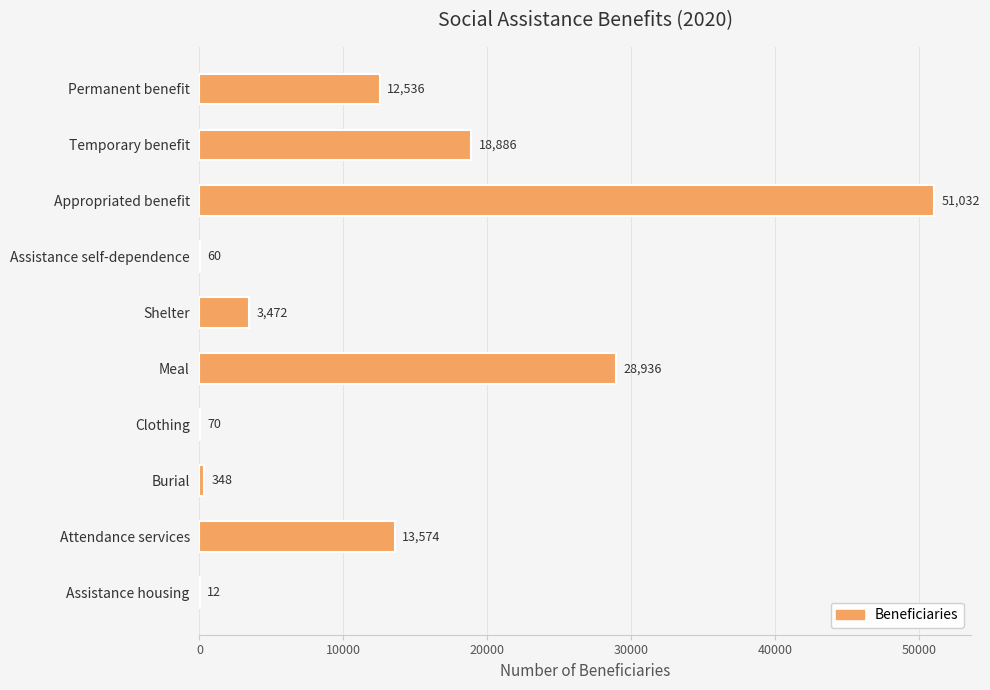

Reading top to bottom, transcribe all the data shown in this chart.

Permanent benefit=12536	Temporary benefit=18886	Appropriated benefit=51032	Assistance self-dependence=60	Shelter=3472	Meal=28936	Clothing=70	Burial=348	Attendance services=13574	Assistance housing=12